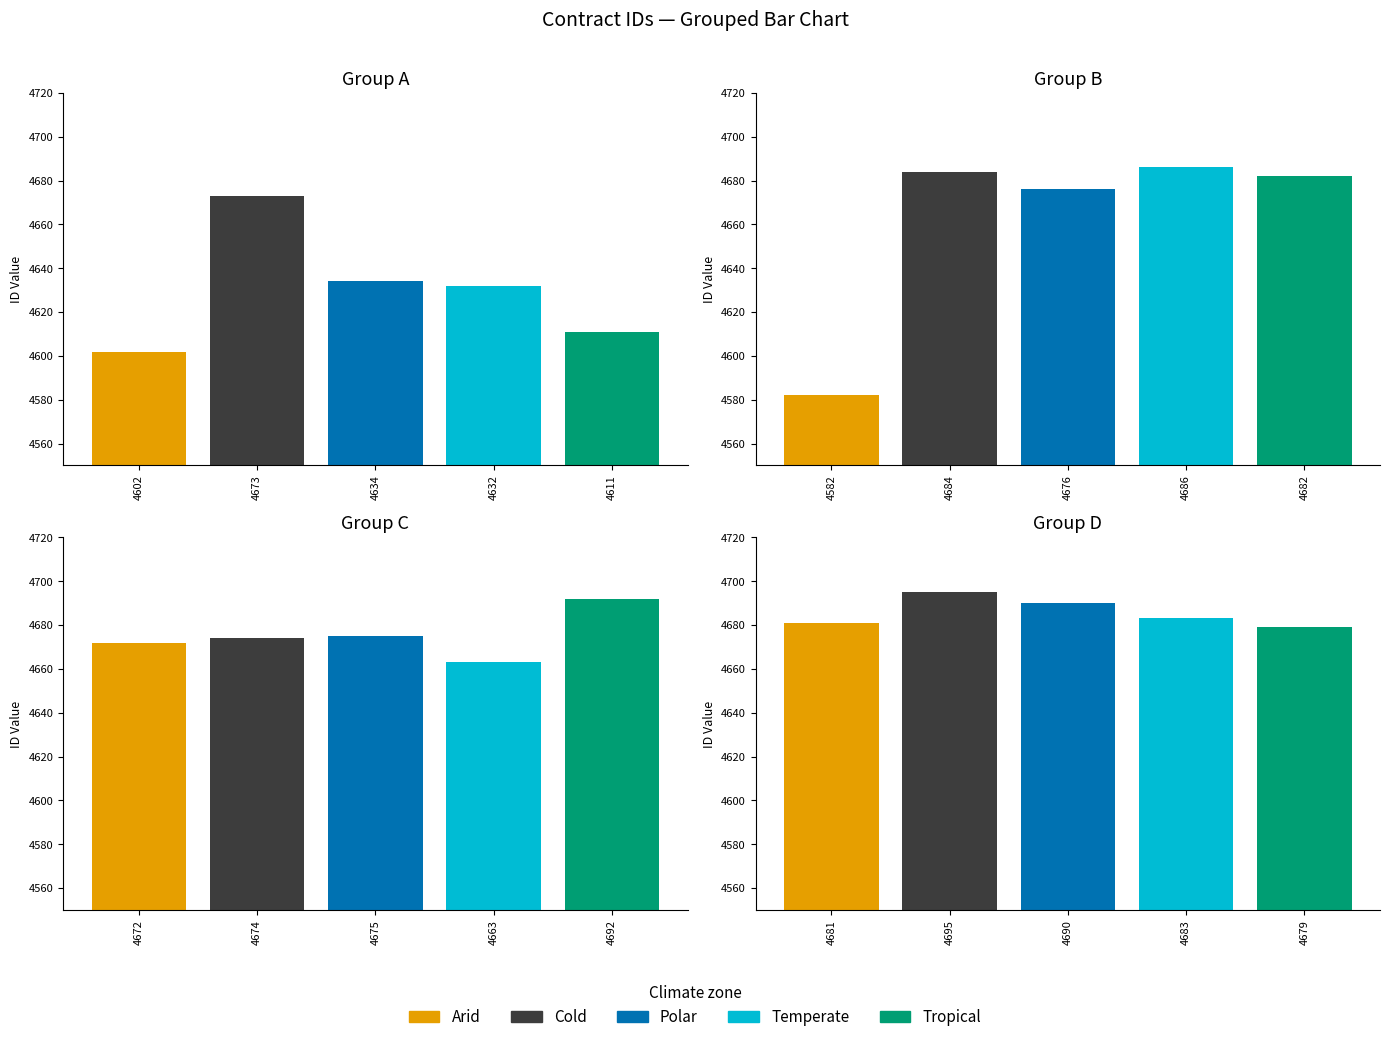

Reading right to left, transcribe all the data shown in this chart.

4679=4679	4683=4683	4690=4690	4695=4695	4681=4681	4692=4692	4663=4663	4675=4675	4674=4674	4672=4672	4682=4682	4686=4686	4676=4676	4684=4684	4582=4582	4611=4611	4632=4632	4634=4634	4673=4673	4602=4602